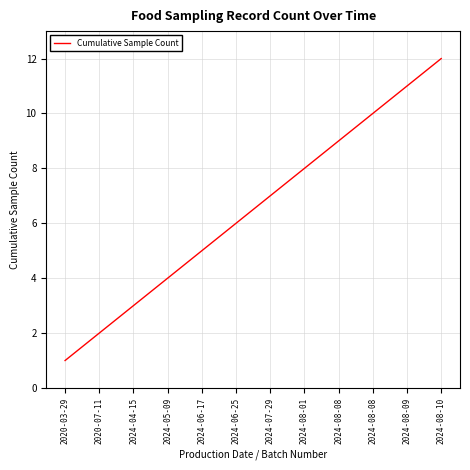

What is the difference between the values at 2020-07-11 and 2024-08-09?

9